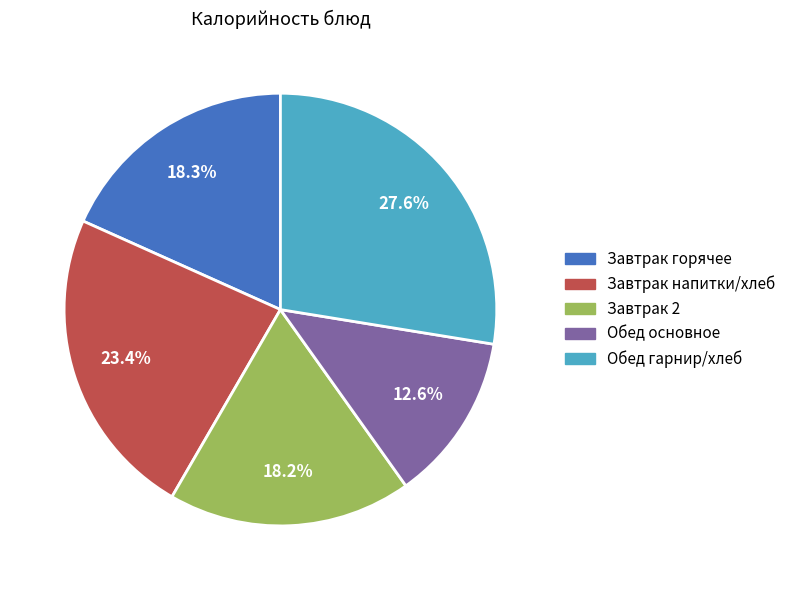

How many segments does this pie chart have?

5